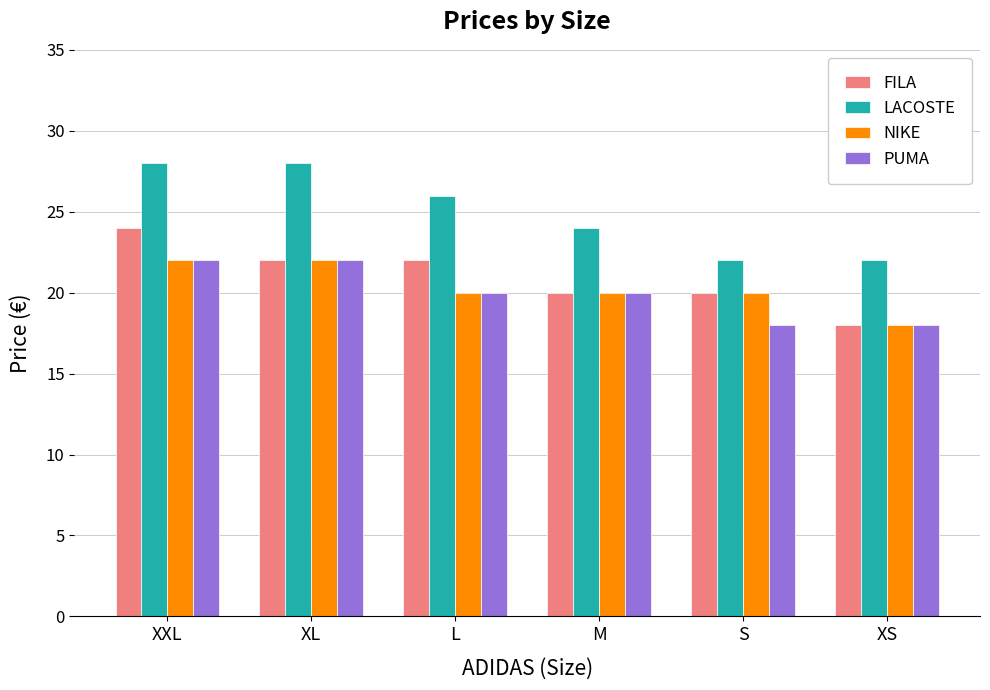

What is the difference between the second highest and minimum values in the PUMA series?

4